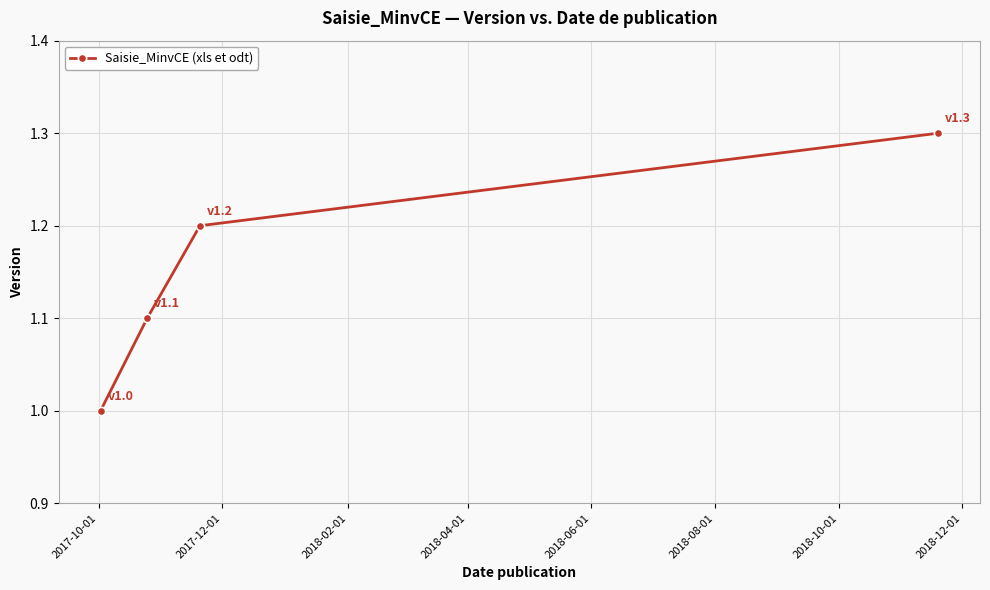

What is the minimum value shown in the chart?

1.0